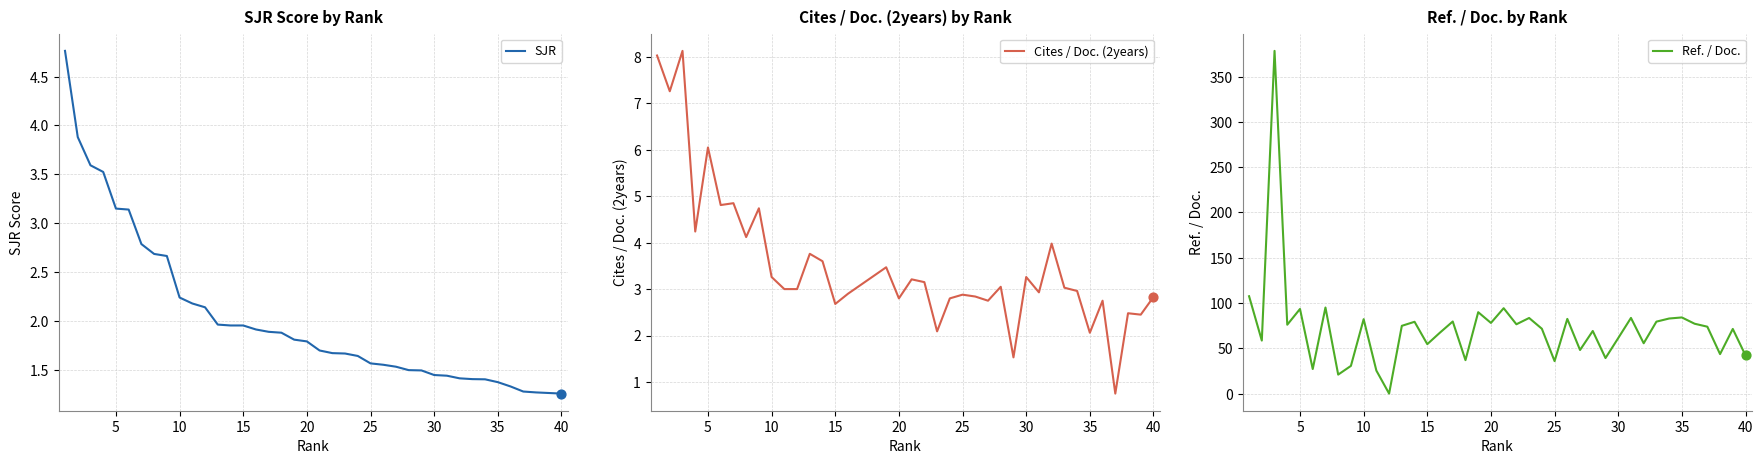

Which series has the widest spread of Y values?

Ref. / Doc.